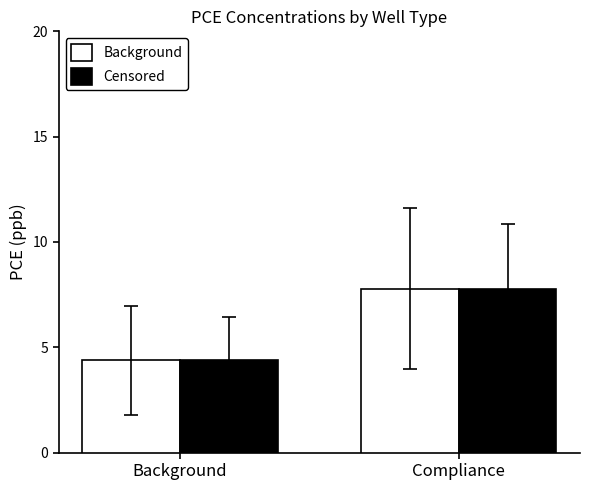

What is the value of the Background bar at the 2nd from the left?

7.8